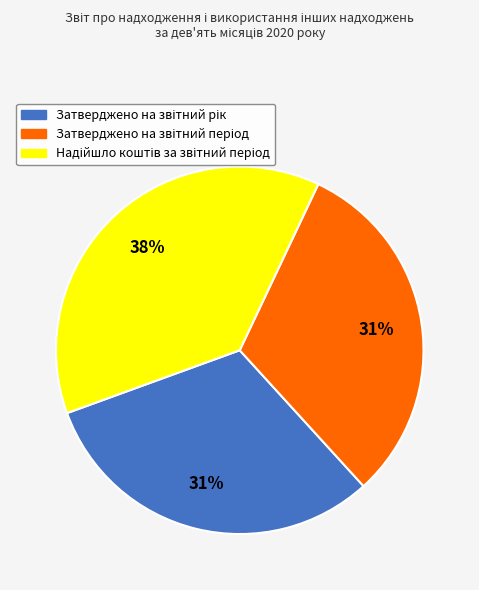

Is there any slice that represents more than half of the pie?

No